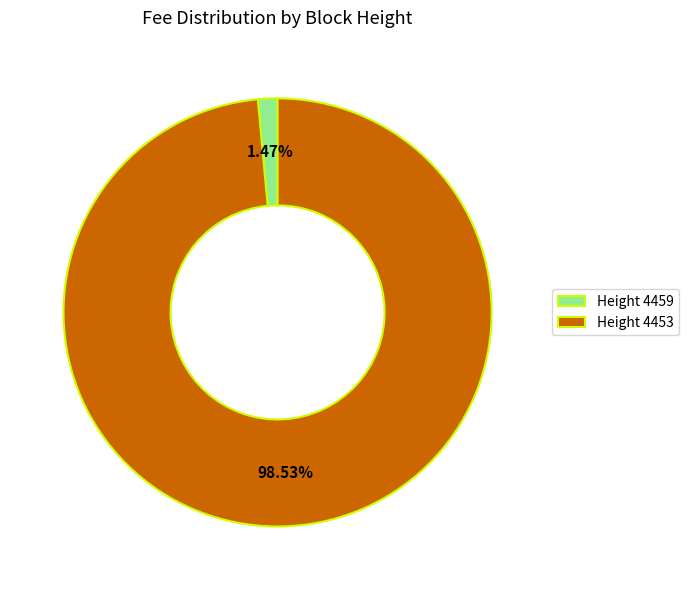

Rank the categories by value from lowest to highest.

Height 4459, Height 4453